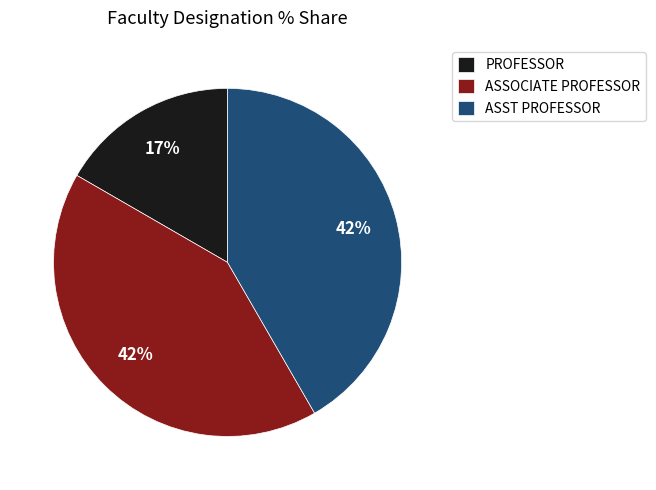

Does PROFESSOR account for over 50% of the chart?

No